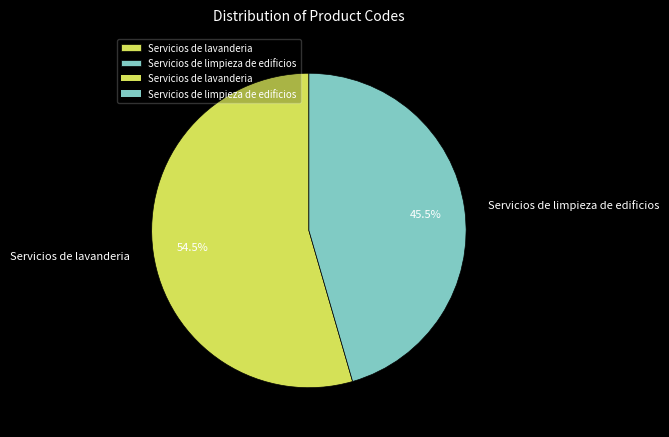

Is there any slice that represents more than half of the pie?

Yes